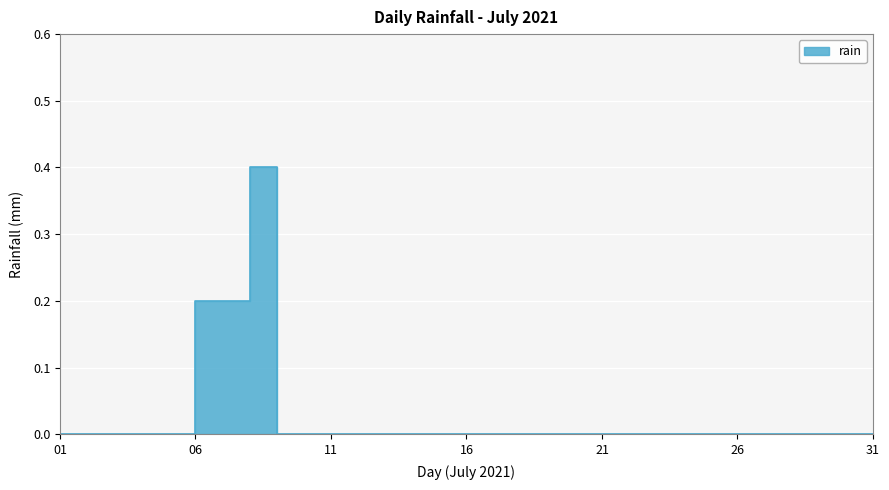

What is the value of the 6th point from the left?

0.2